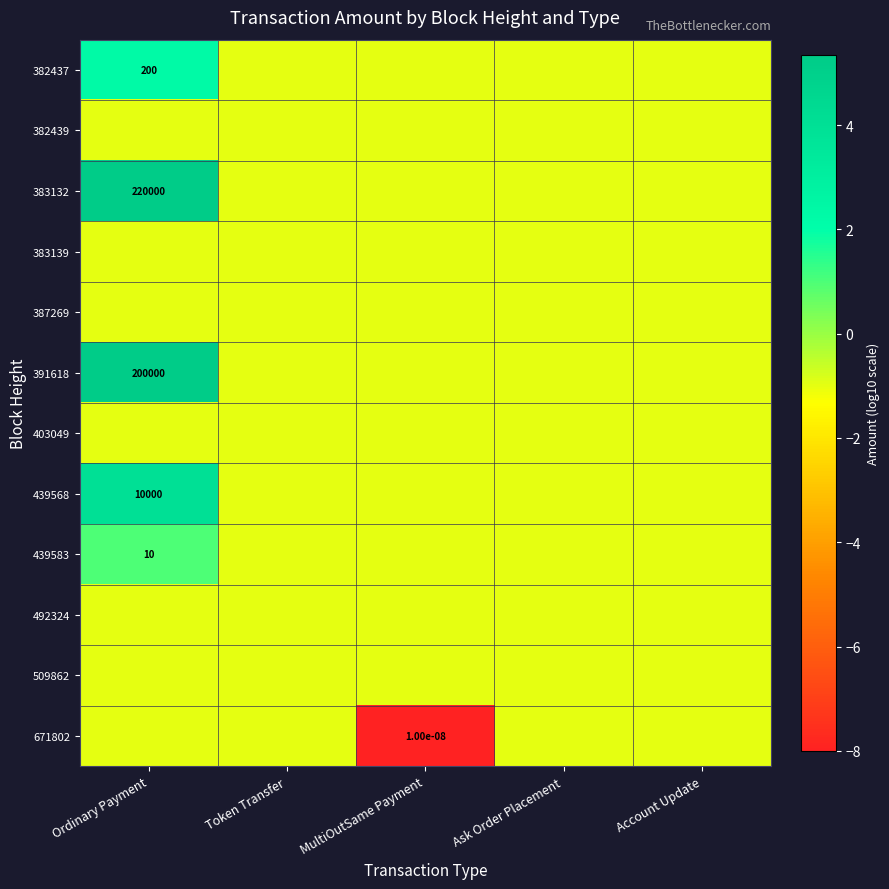

The 391618 series shows 86445.9 at Ordinary Payment. True or false?

False